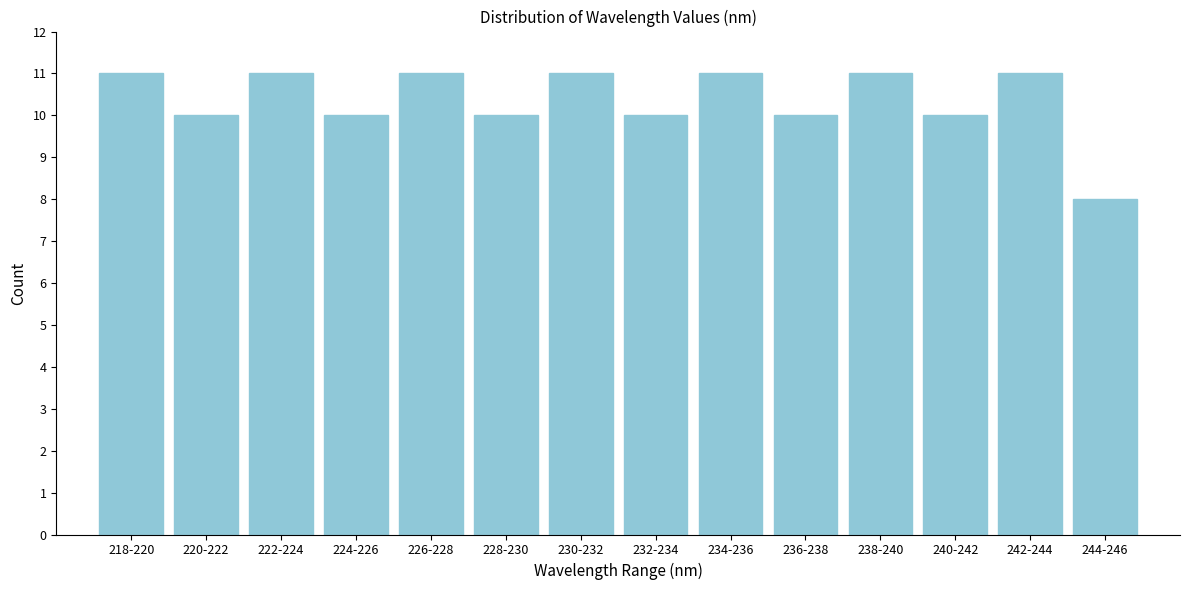

Reading right to left, what are all the values shown in this chart?

8	11	10	11	10	11	10	11	10	11	10	11	10	11